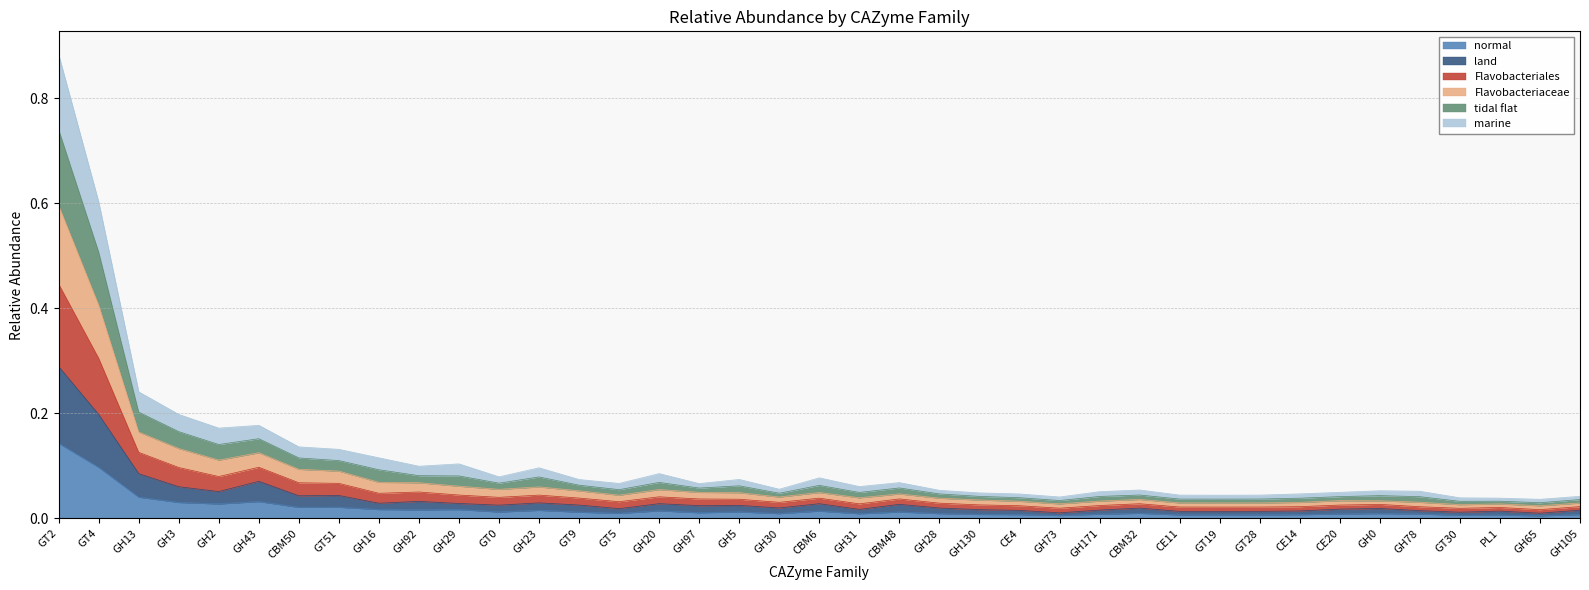

At which label does normal reach its peak?

GT2